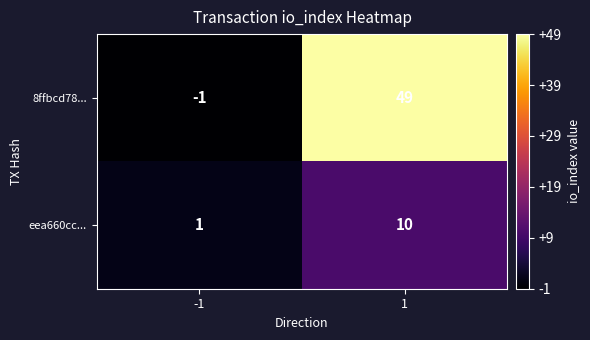

Reading left to right, extract all data points from this chart.

8ffbcd78...: -1	49
eea660cc...: 1	10